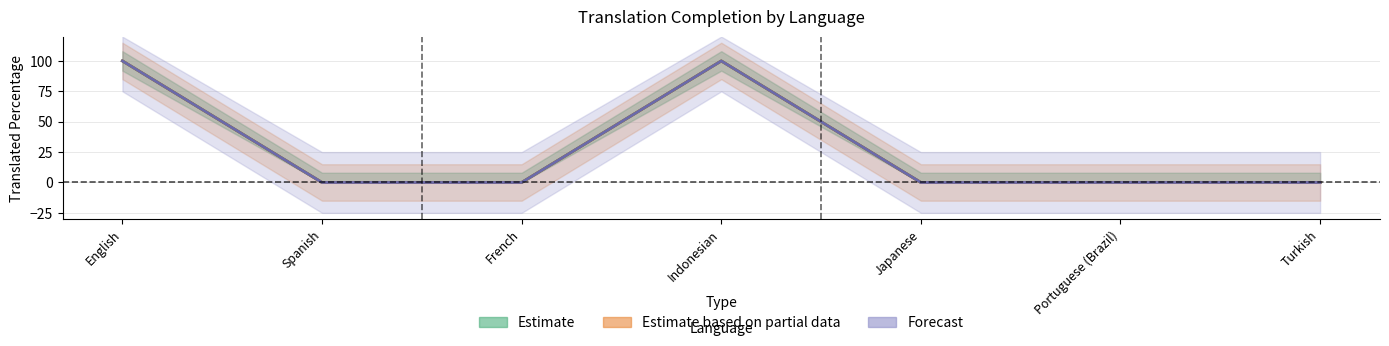

Where is the first local maximum for Estimate based on partial data?

Indonesian